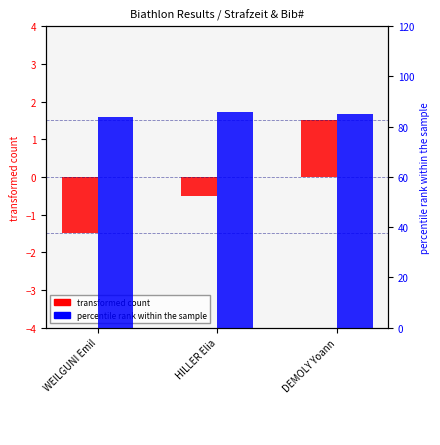

Reading right to left, what are all the values shown in this chart?

transformed count: 1.5	-0.5	-1.5
percentile rank within the sample: 85.0	86.0	84.0